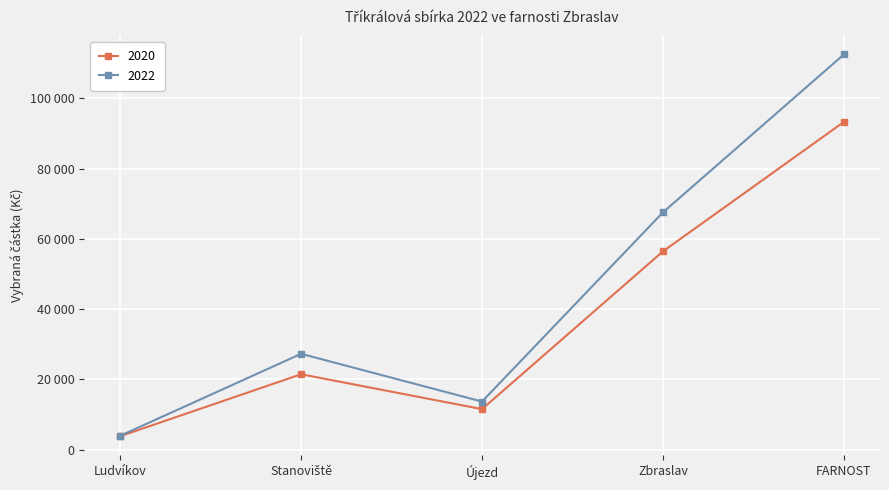

True or false: 2020 and 2022 intersect in this chart.

False